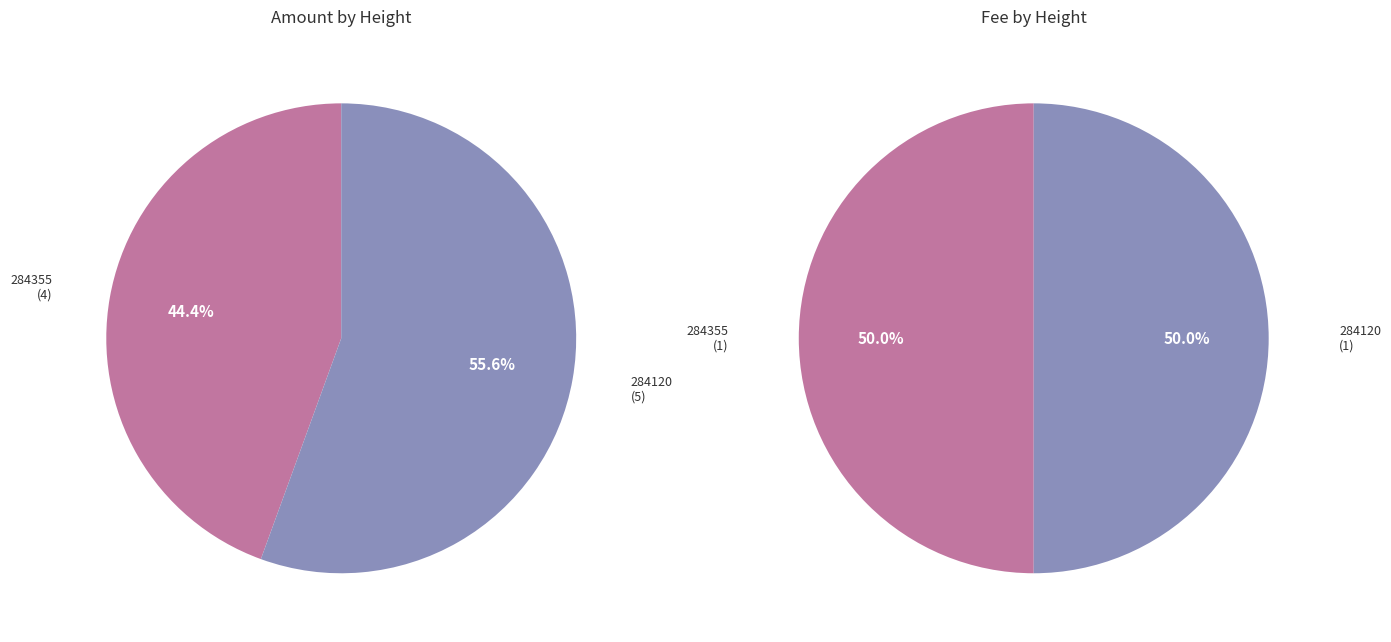

To the nearest percent, what is the average slice percentage?

50%